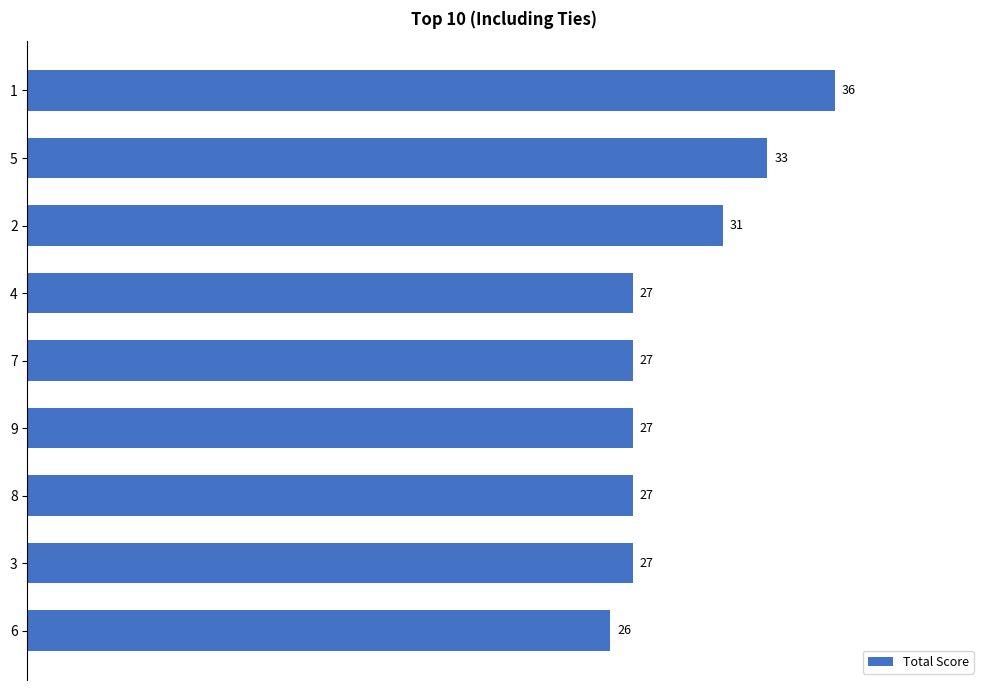

What is the smallest value displayed?

26